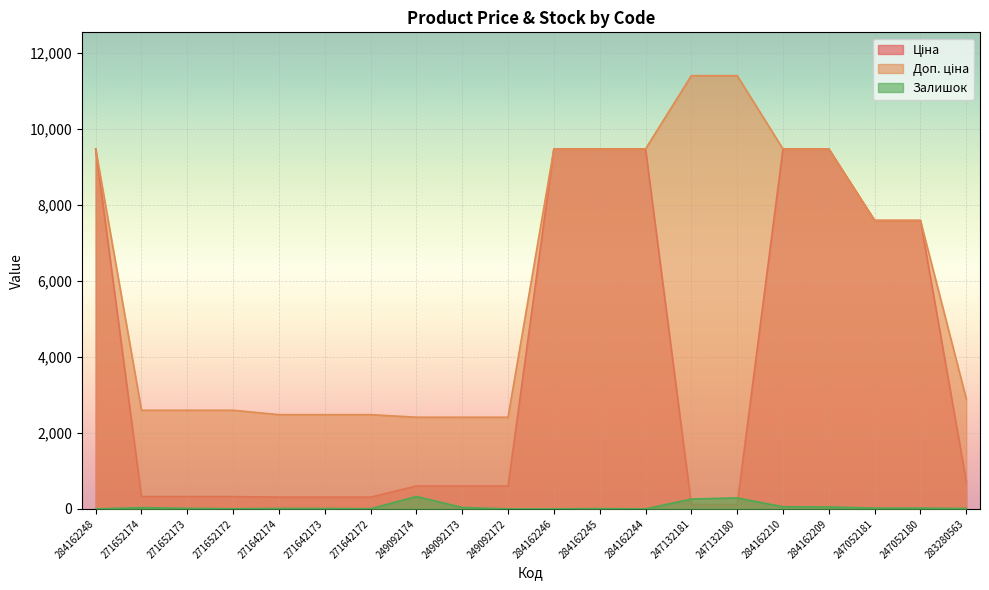

The value of Доп. ціна at 249092174 is 3564.7. True or false?

False